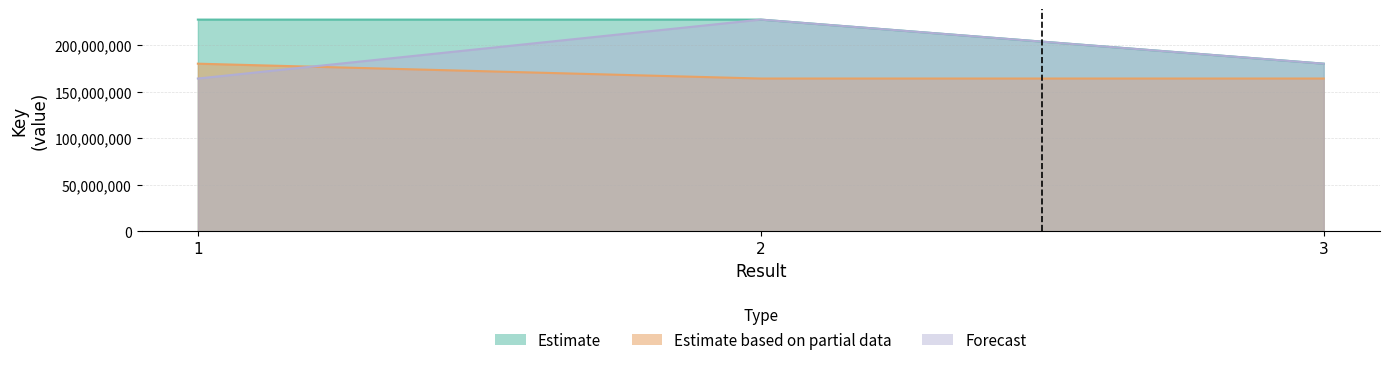

At how many categories does at least one series exceed 176503029?

3